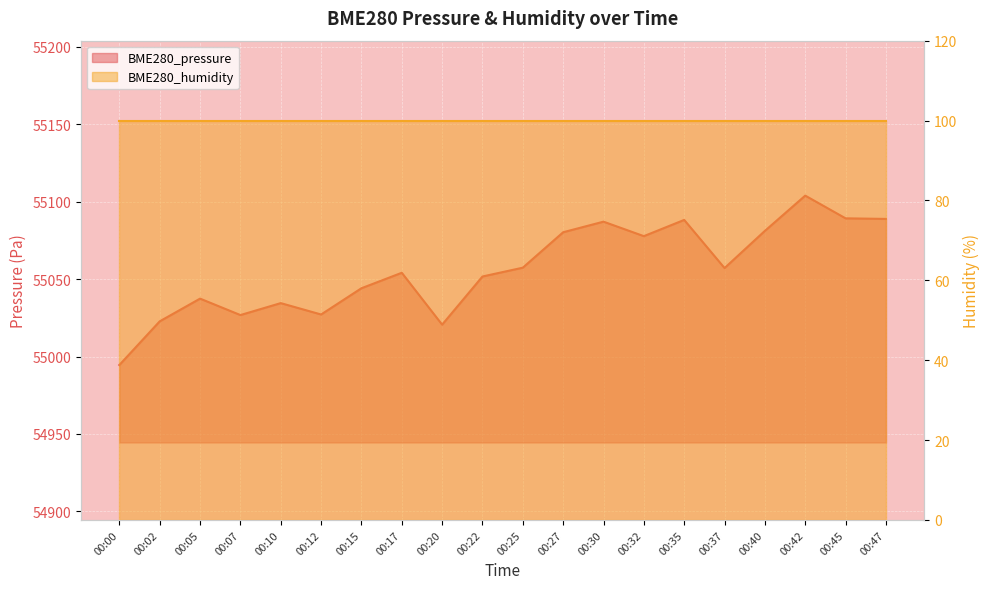

How many data points does each series have?

20